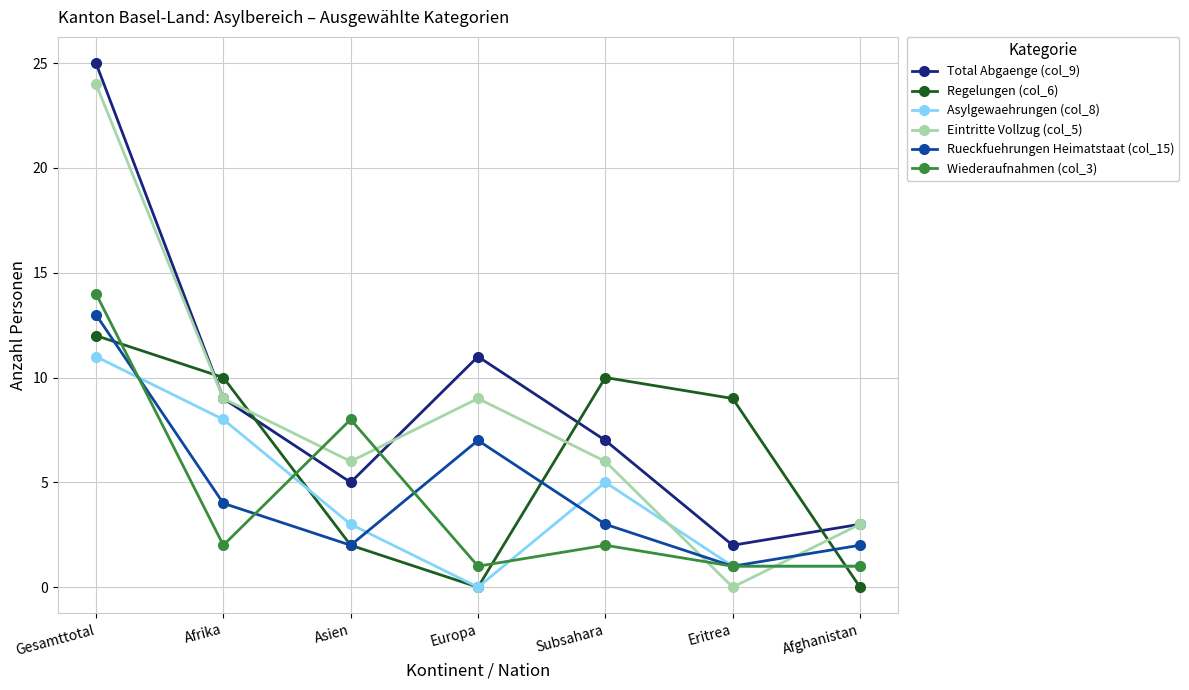

Which category has the highest value in the Eintritte Vollzug (col_5) series?

Gesamttotal